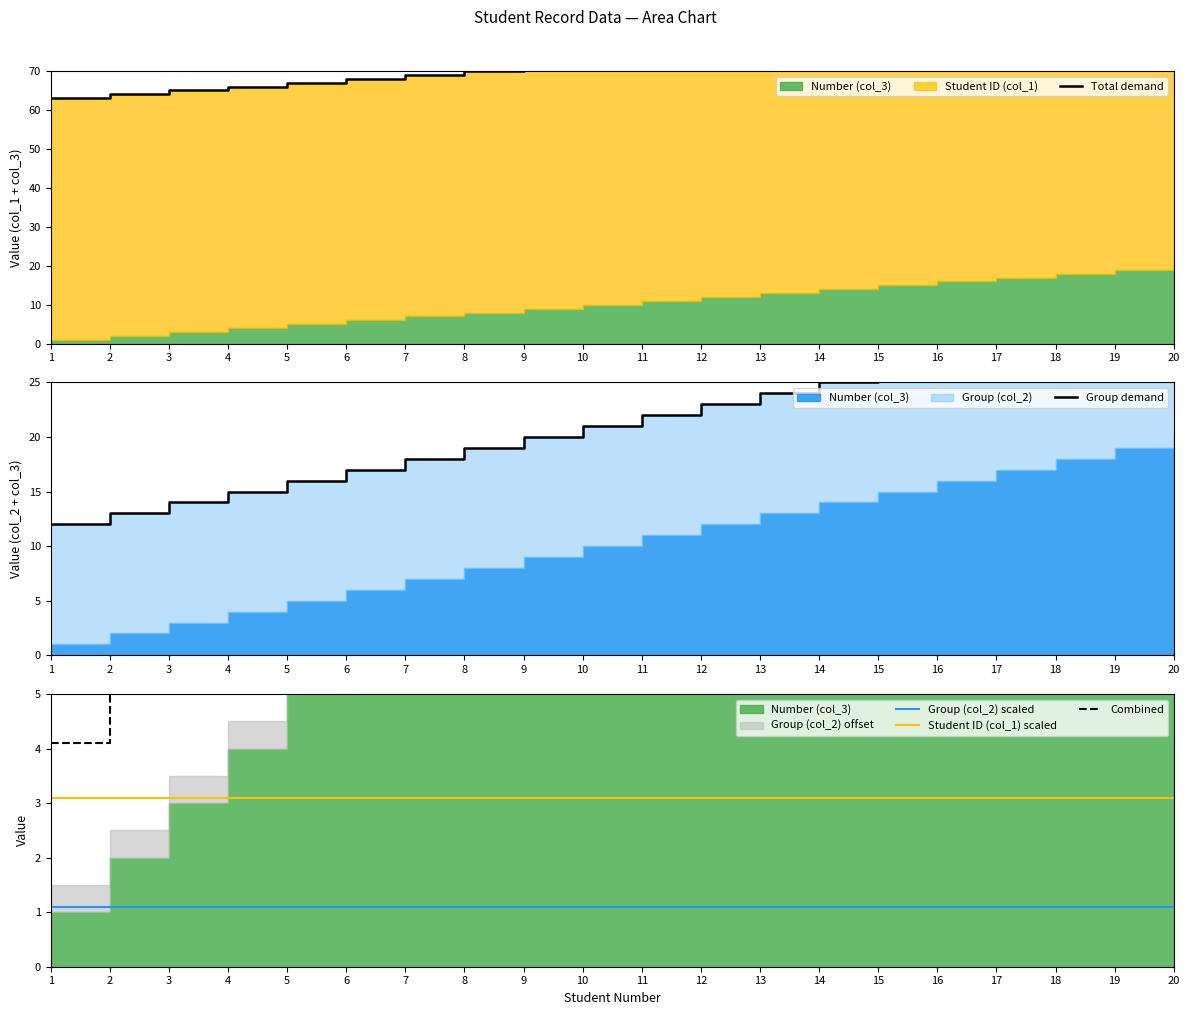

Which series has the largest range (max minus min)?

Total demand